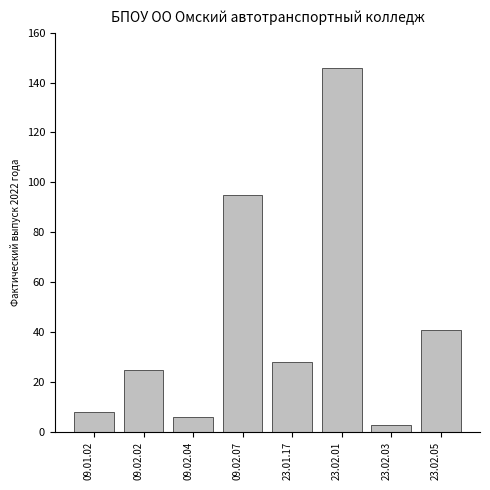

Reading left to right, list all the values displayed in this chart.

09.01.02=8	09.02.02=25	09.02.04=6	09.02.07=95	23.01.17=28	23.02.01=146	23.02.03=3	23.02.05=41